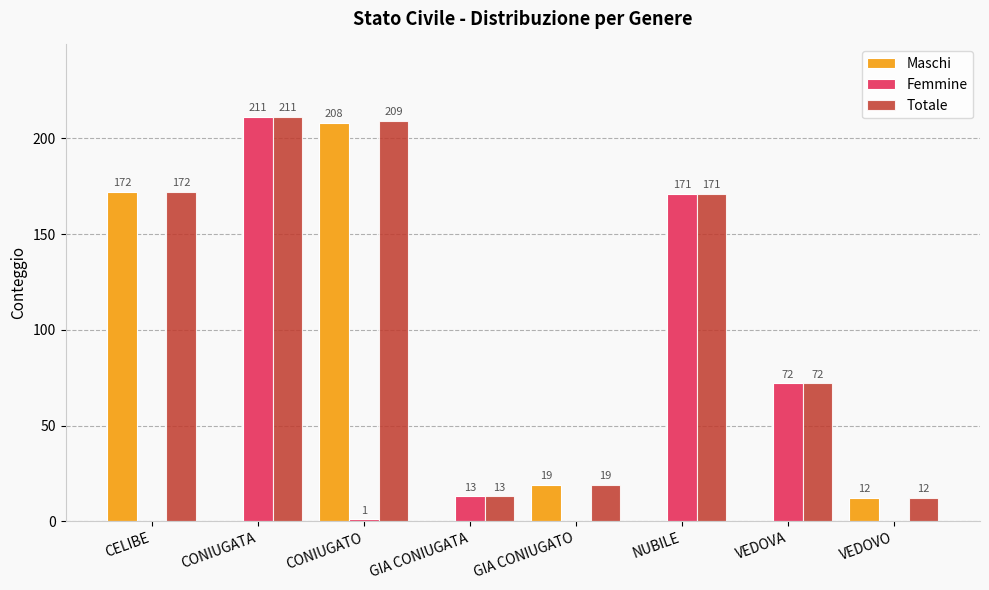

Between CONIUGATO and VEDOVA, which series saw the biggest shift?

Maschi